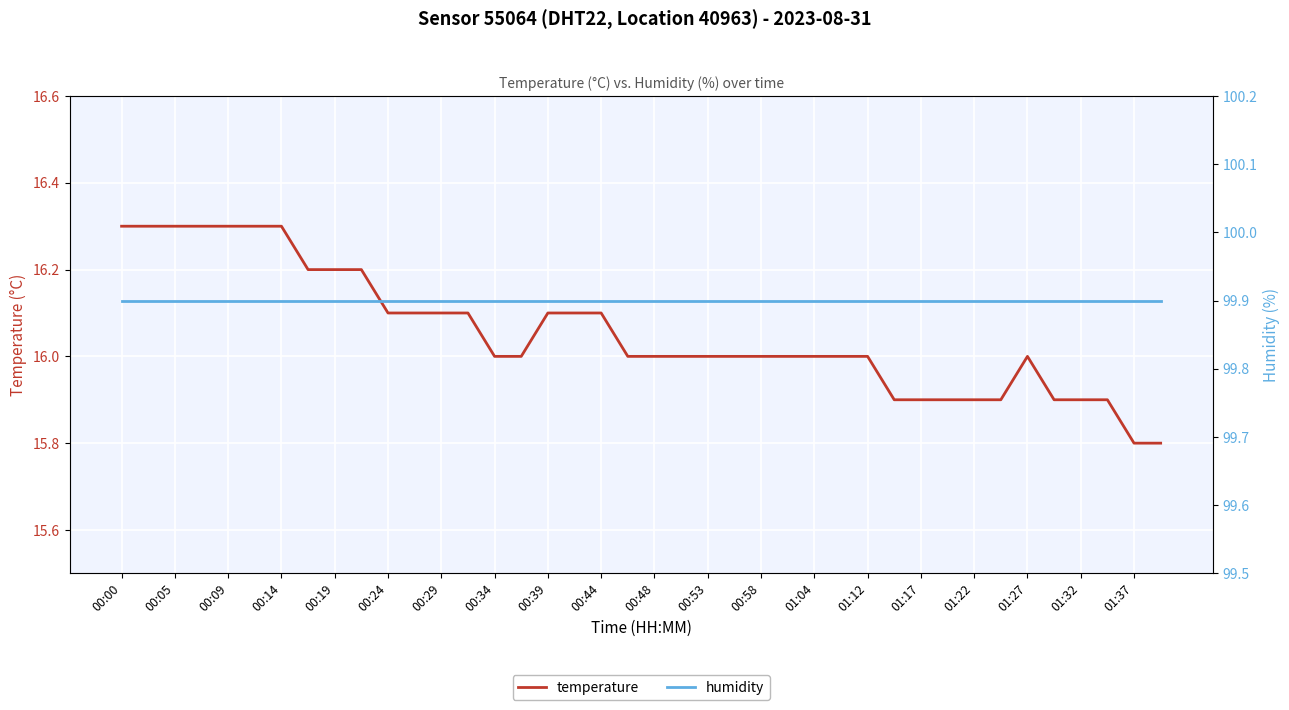

True or false: humidity has more than 2 interior local peaks.

False